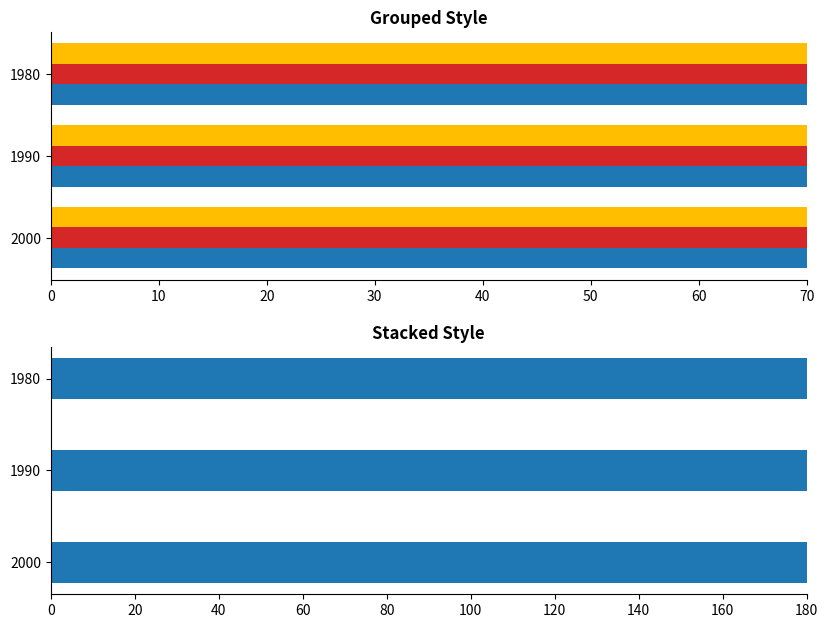

How many bars are there in each group?

3